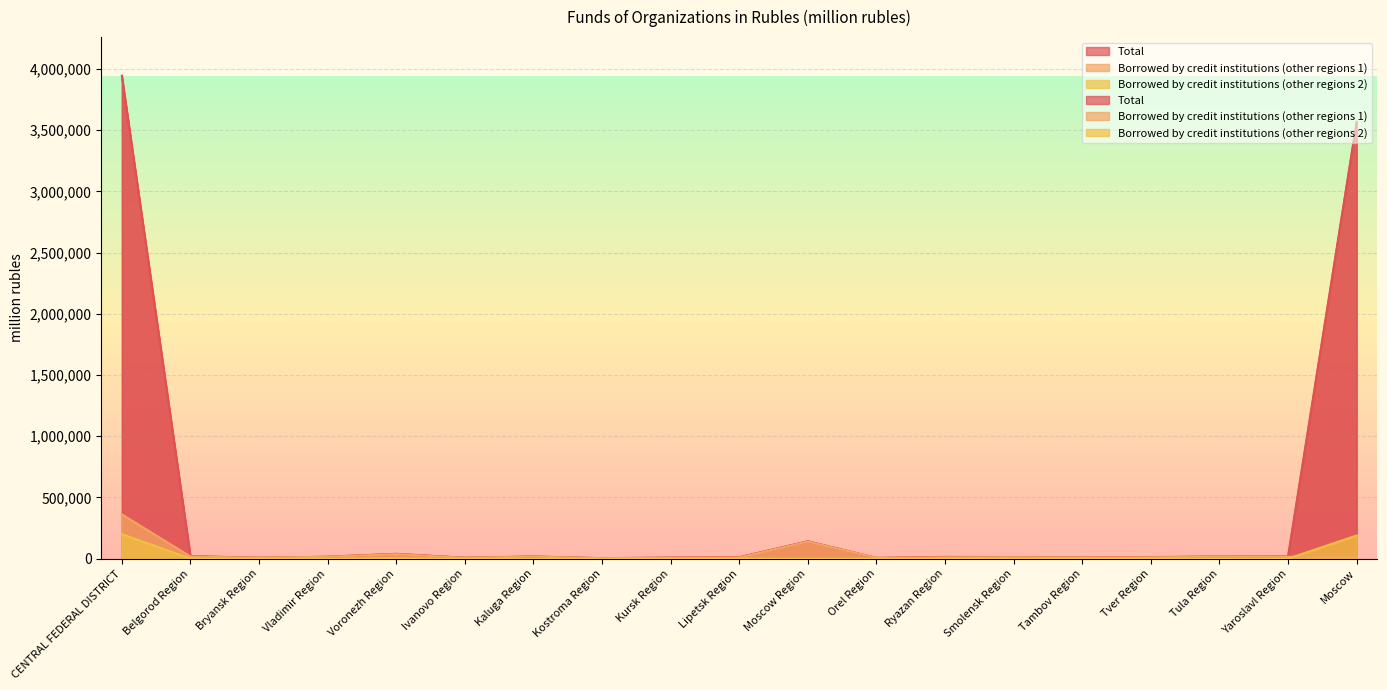

The value of Total at Moscow is 3567270. True or false?

True